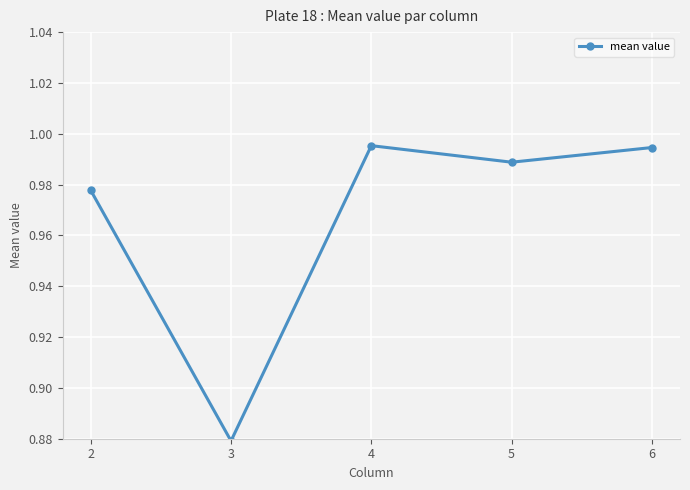

Where is the data nearest to the value 0?

3